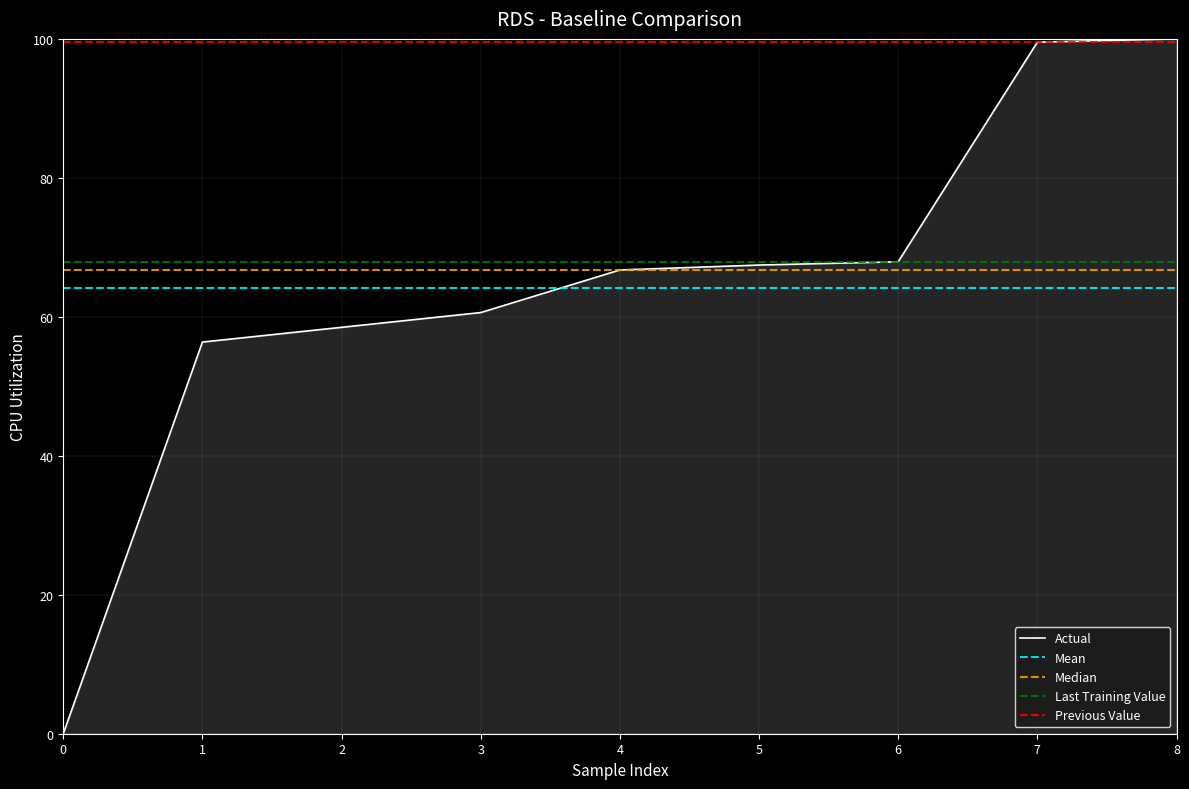

What is the maximum value for Actual?

100.0